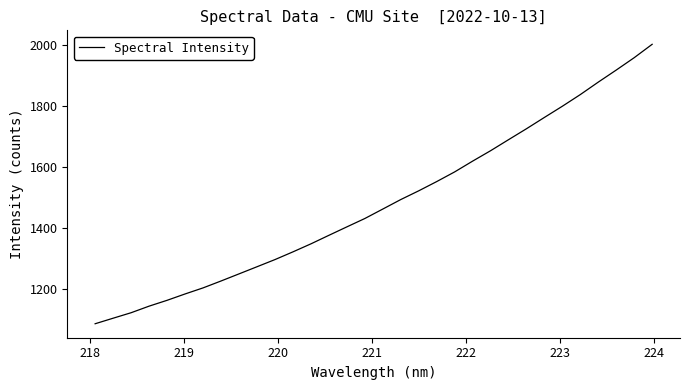

How many series are shown in this chart?

1